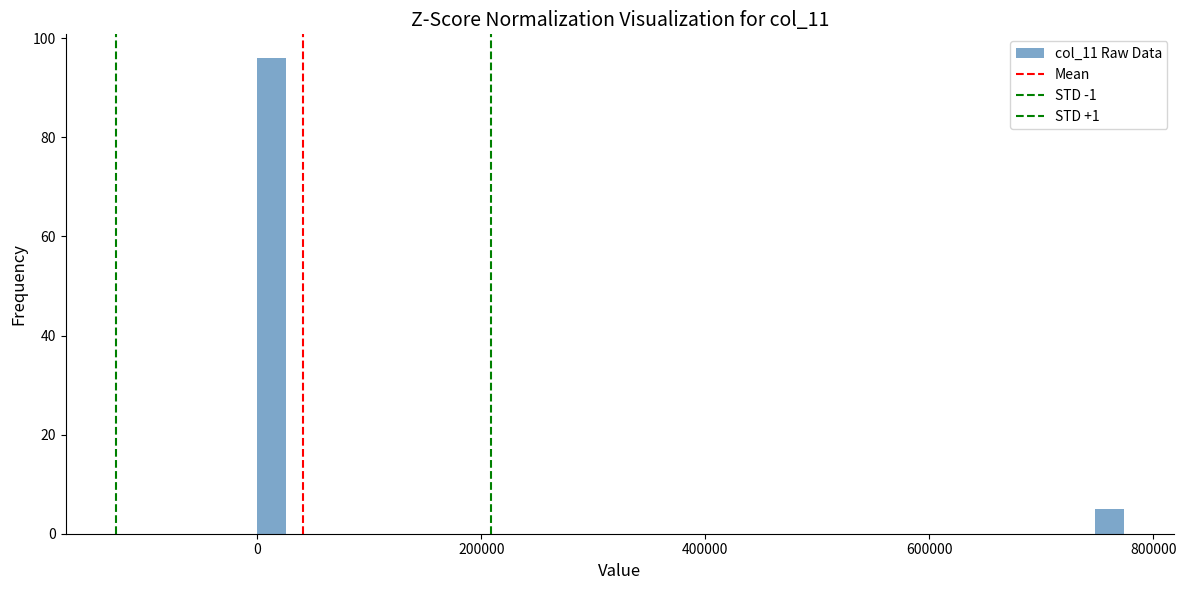

Read against the x-axis, roughly where is the centre of the tallest bar?

20000